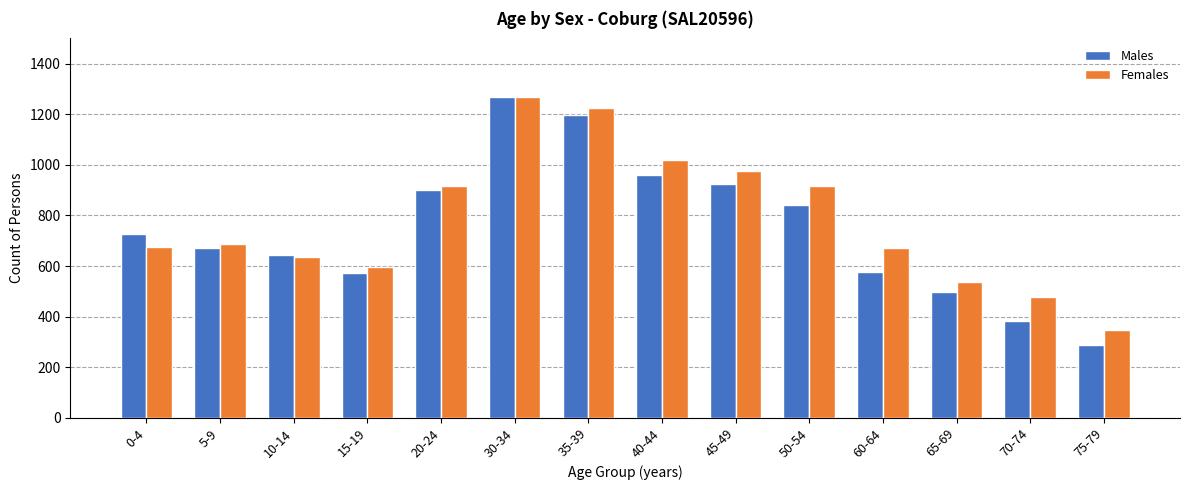

What is the difference between the highest and lowest values at 20-24?

15